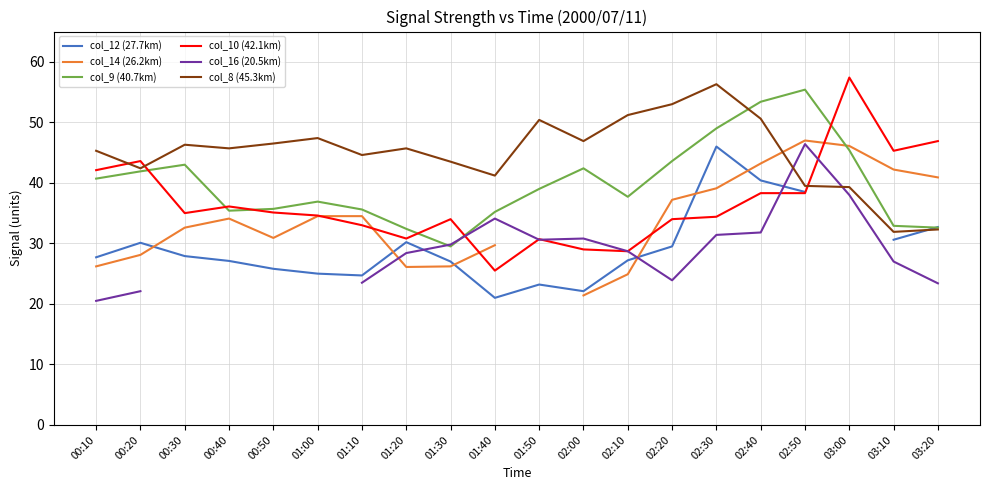

Which category has the highest value in the col_8 (45.3km) series?

02:30